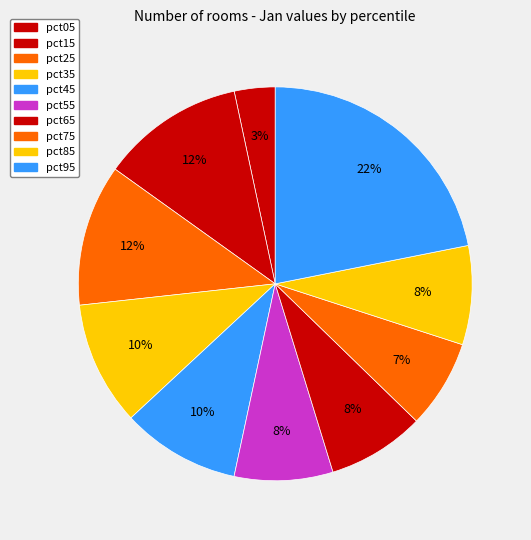

The pct35 slice represents 10% of the pie. True or false?

True